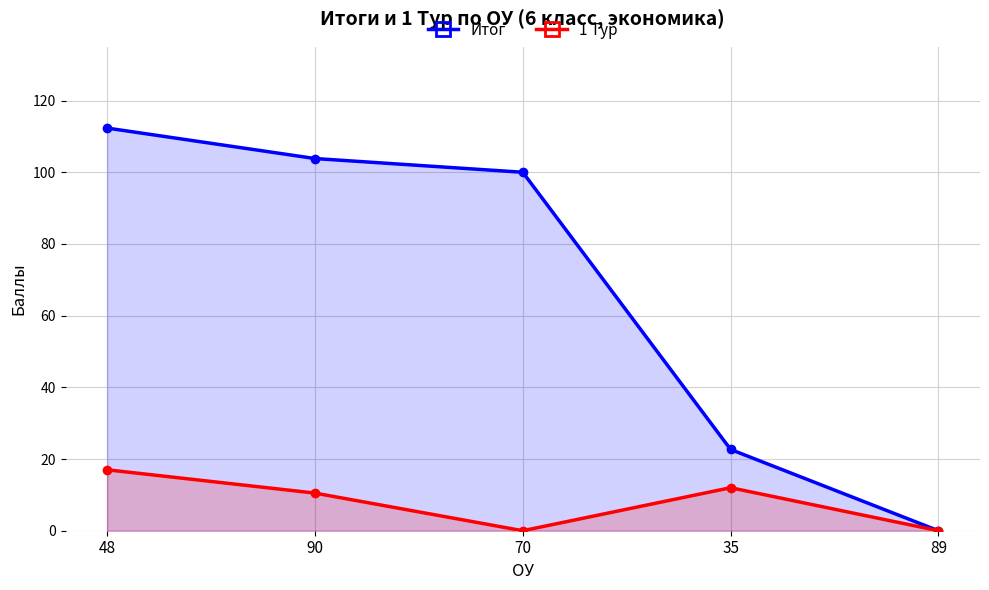

What is the maximum value shown in the chart?

112.3